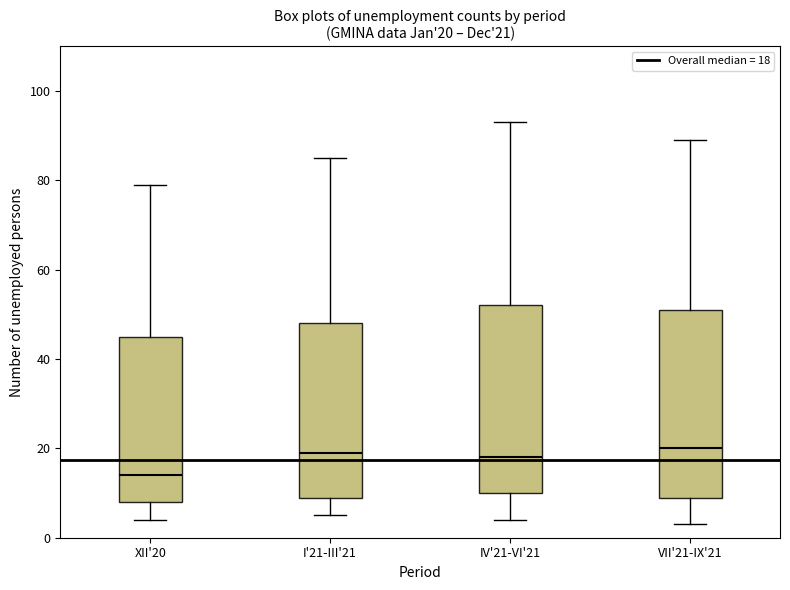

Which box has the lowest median line?

XII'20